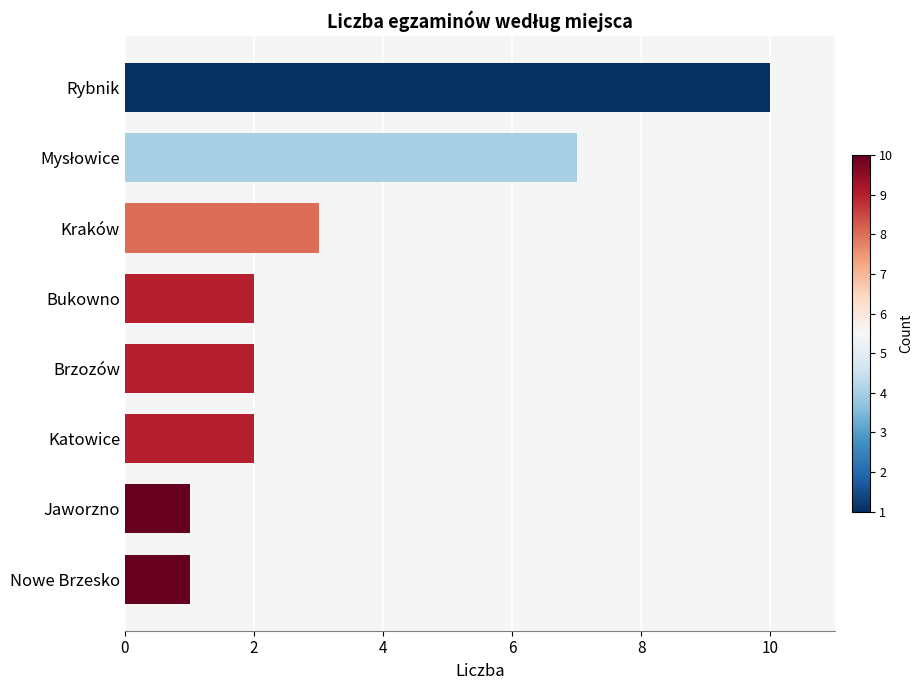

What is the average value?

4